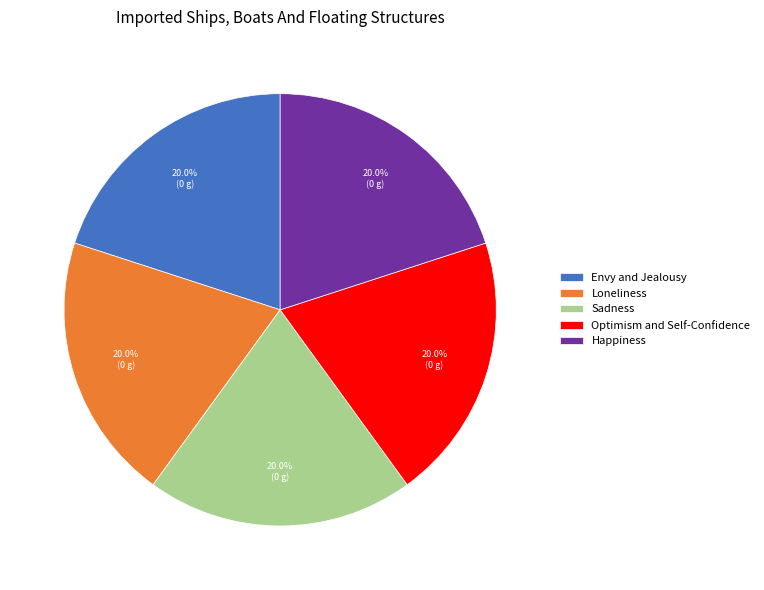

Do Envy and Jealousy and Sadness together represent more than half of the pie?

No